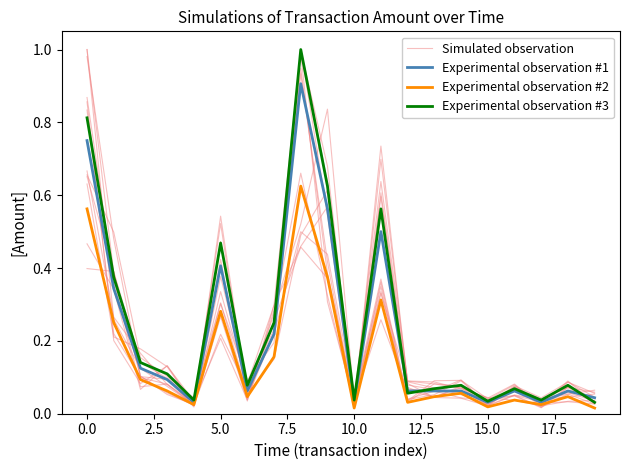

True or false: Experimental observation #1 has more than 0 interior local peaks.

True